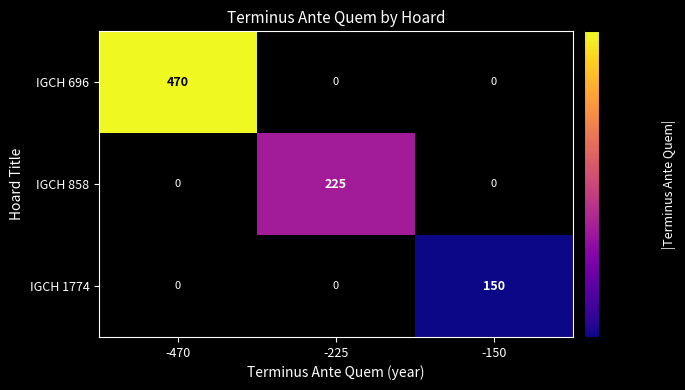

Reading left to right, what are all the values shown in this chart?

IGCH 696: -470=470	-225=0	-150=0
IGCH 858: -470=0	-225=225	-150=0
IGCH 1774: -470=0	-225=0	-150=150